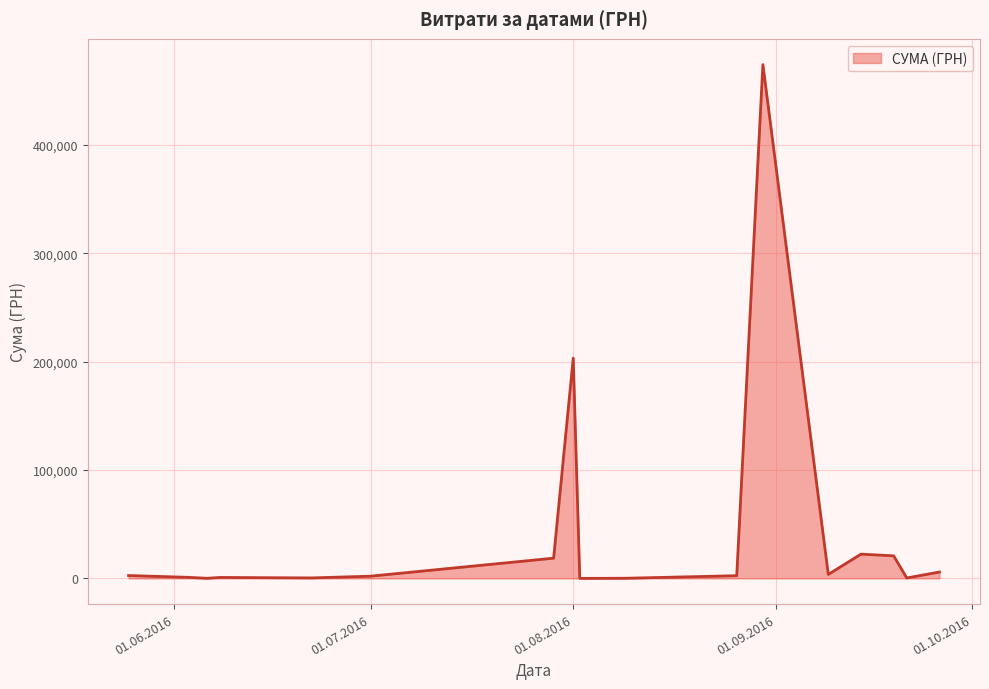

What is the greatest value displayed?

474245.3